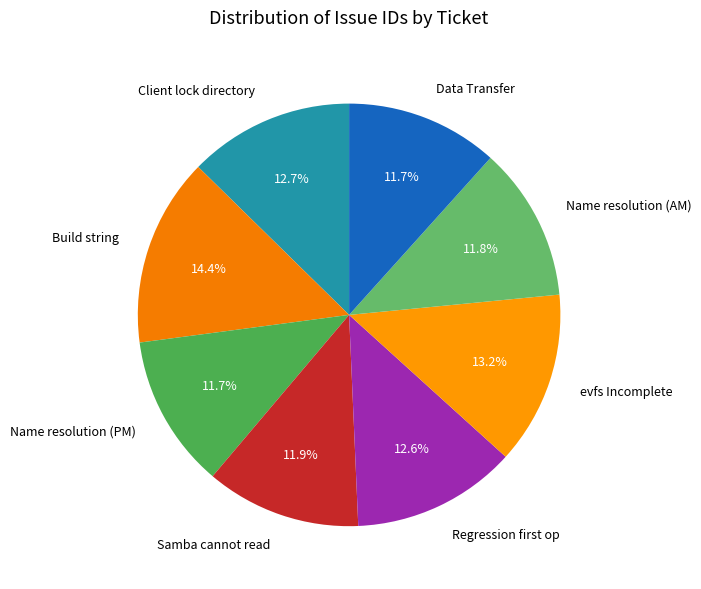

How much of the chart is everything except Name resolution (PM)?

88.3%